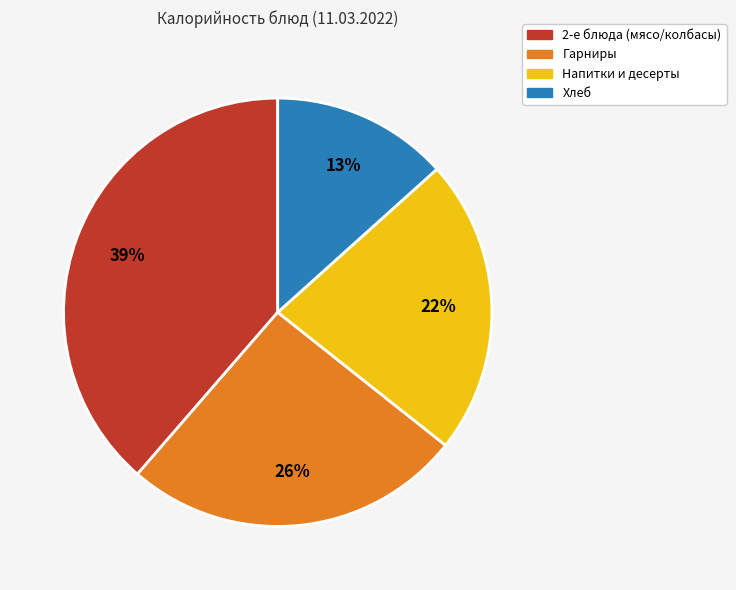

To the nearest percent, what is the average slice percentage?

25%